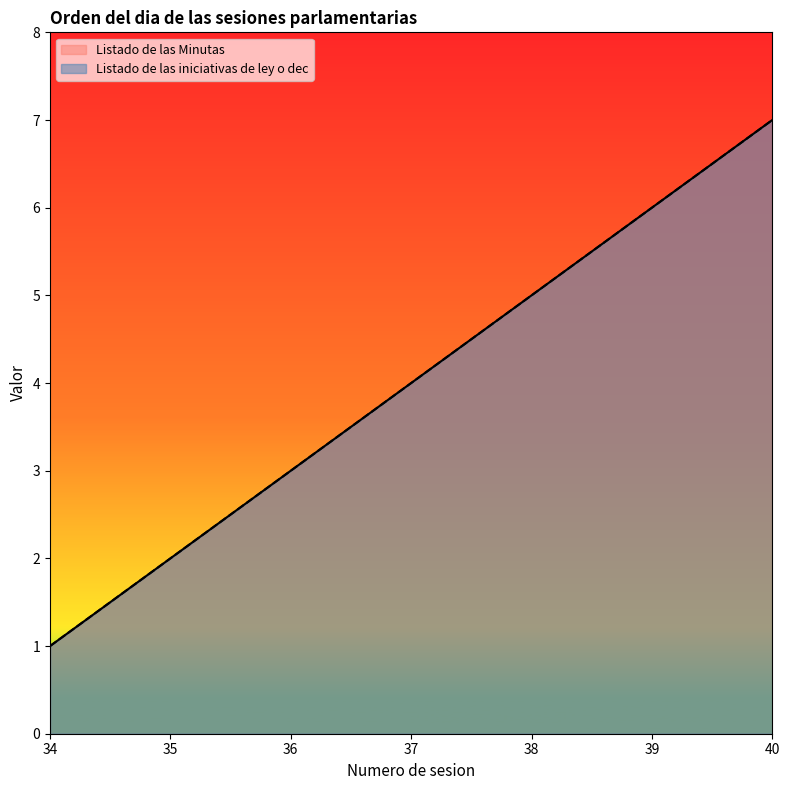

Reading left to right, what are all the values shown in this chart?

Listado de las Minutas: 34=1	35=2	36=3	37=4	38=5	39=6	40=7
Listado de las iniciativas de ley o dec: 34=1	35=2	36=3	37=4	38=5	39=6	40=7